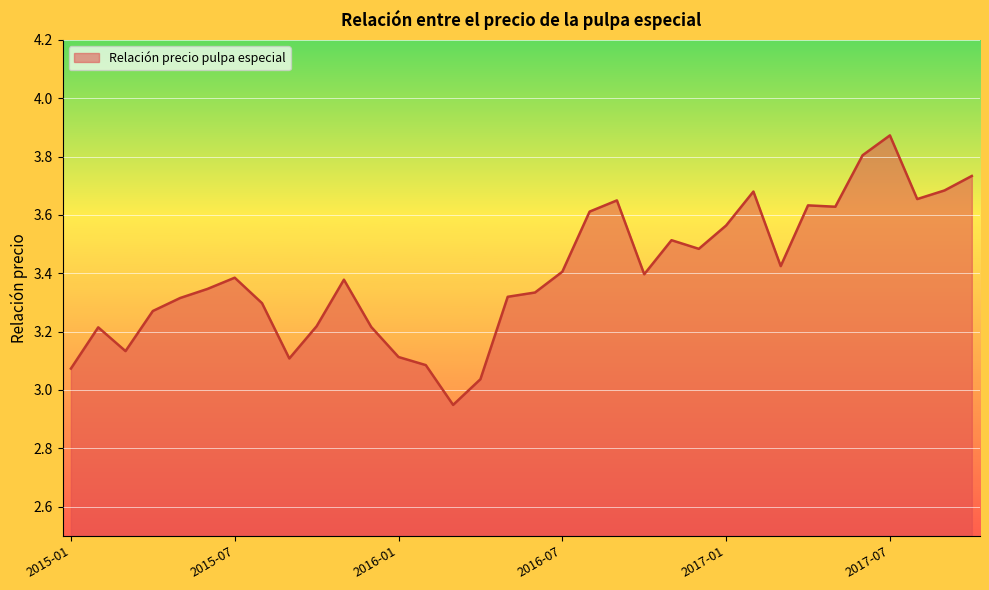

How many lines are shown in the chart?

1